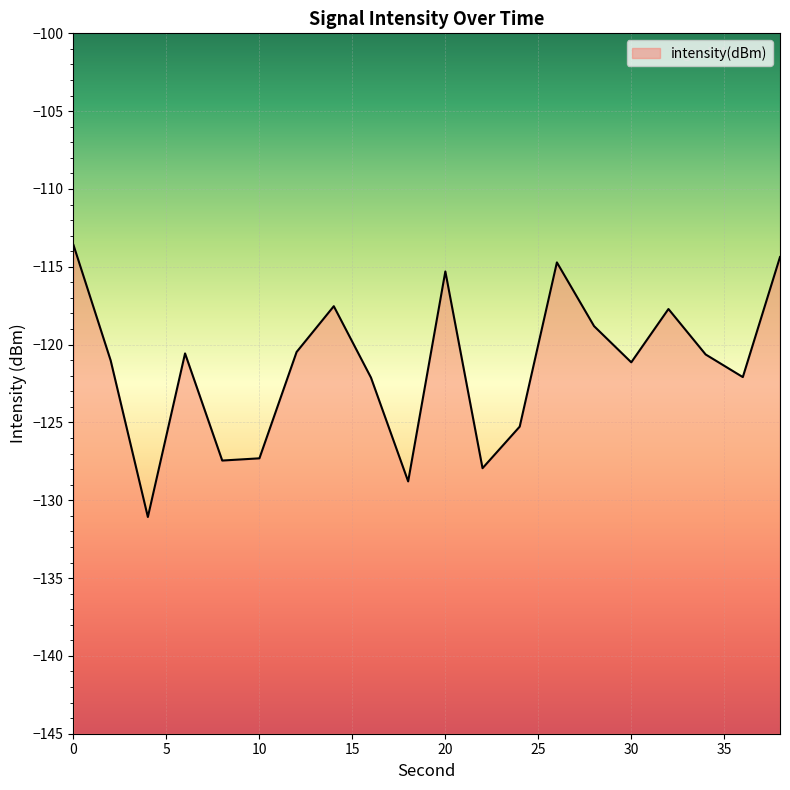

Rank the categories by value from lowest to highest.

4, 18, 22, 8, 10, 24, 16, 36, 30, 2, 34, 6, 12, 28, 32, 14, 20, 26, 38, 0